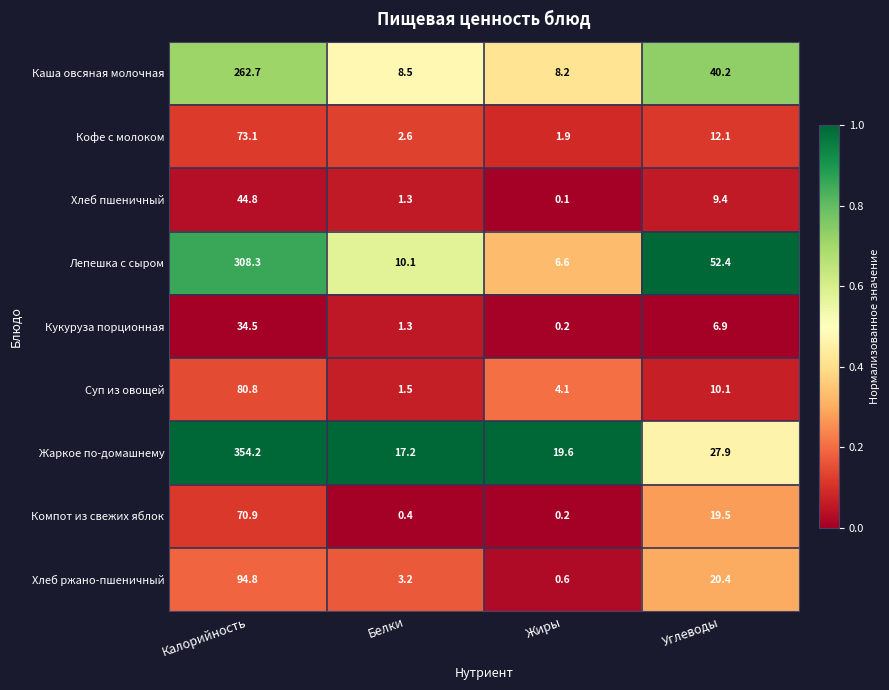

At which label is Суп из овощей closest to 41?

Углеводы